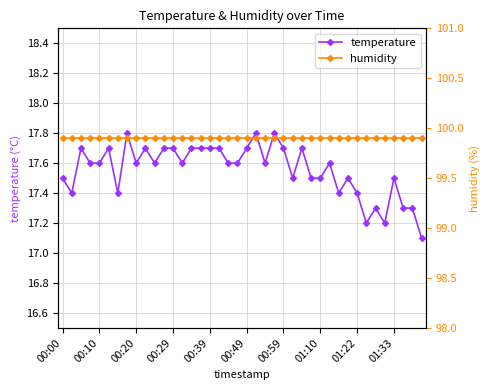

True or false: humidity has more than 1 points higher than both neighbors.

False